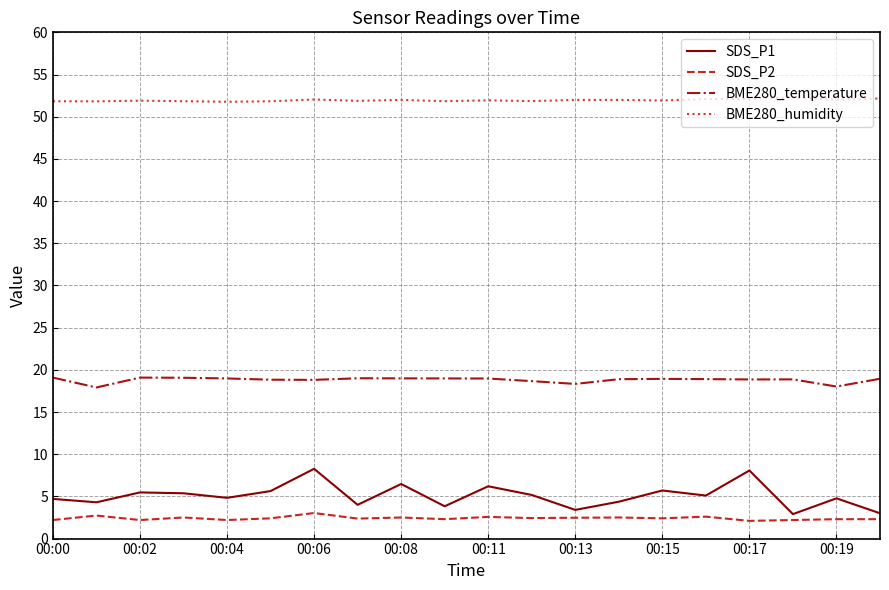

What is the average value of the BME280_humidity series?

52.0